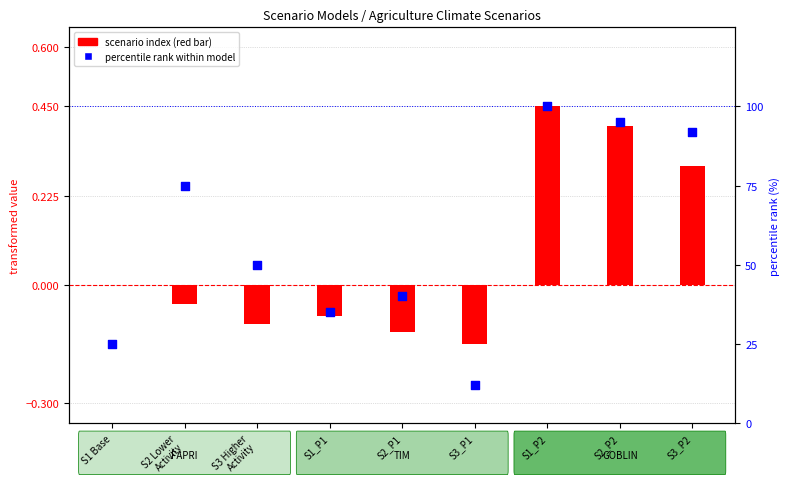

At which category is the sum across all series the highest?

S1_P2